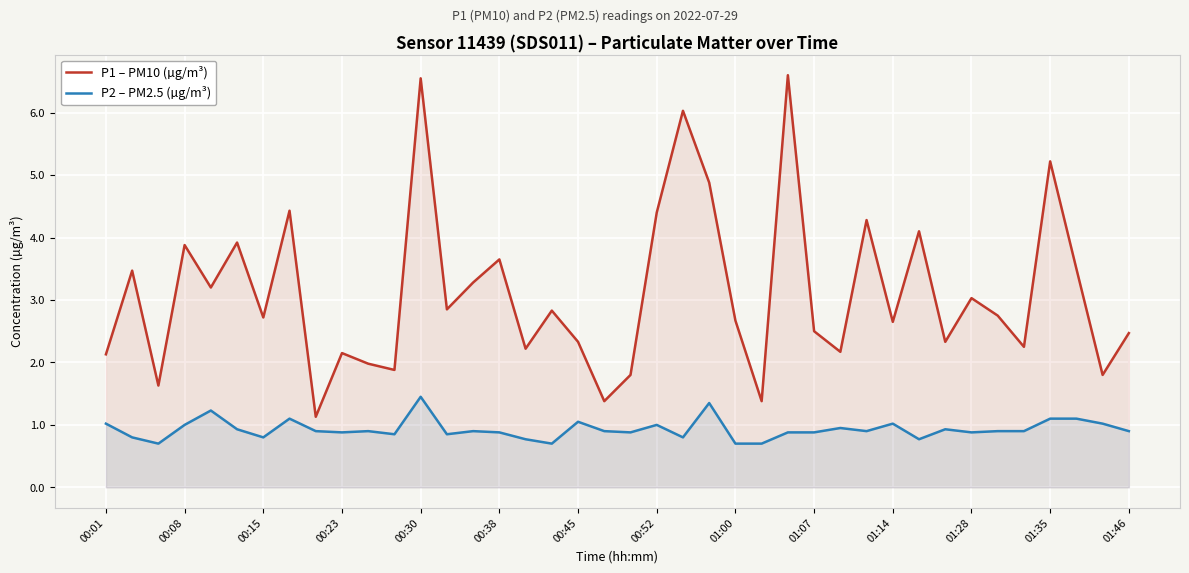

True or false: P1 – PM10 (µg/m³) and P2 – PM2.5 (µg/m³) cross at least once.

False